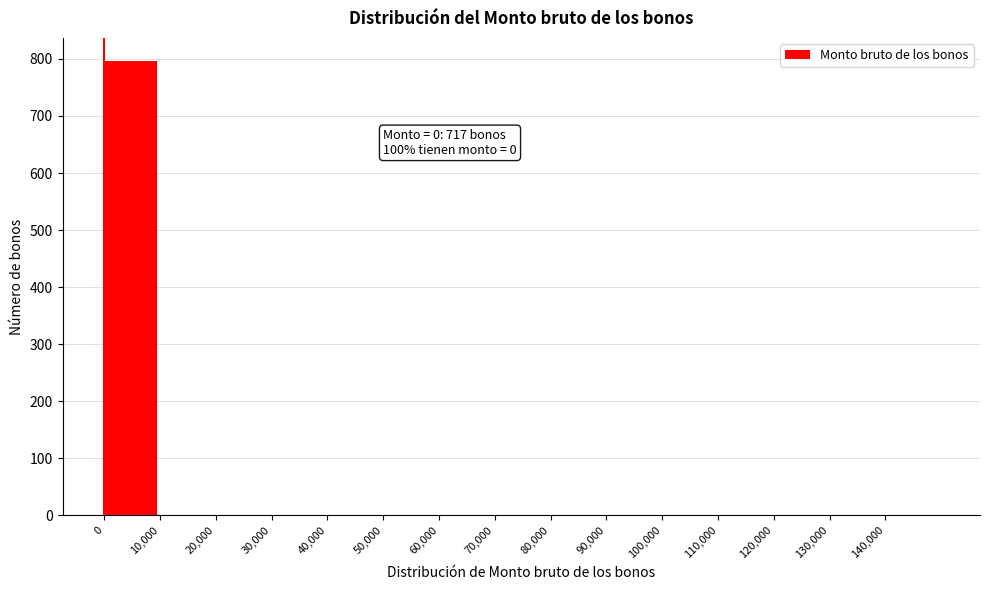

Over which range of the x-axis is the bar tallest?

0 to 10000